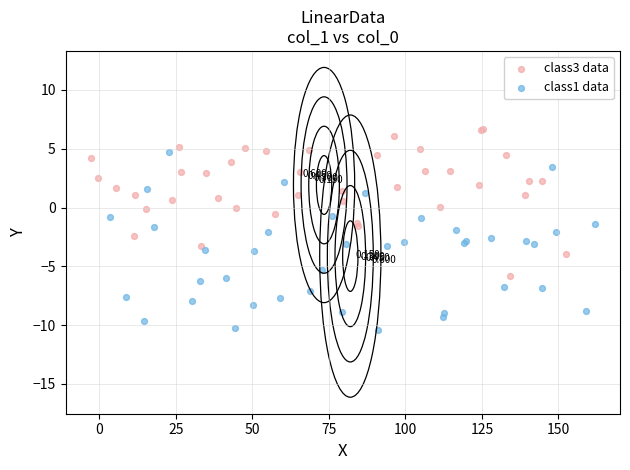

What are all the series names shown in the legend?

class3 data, class1 data